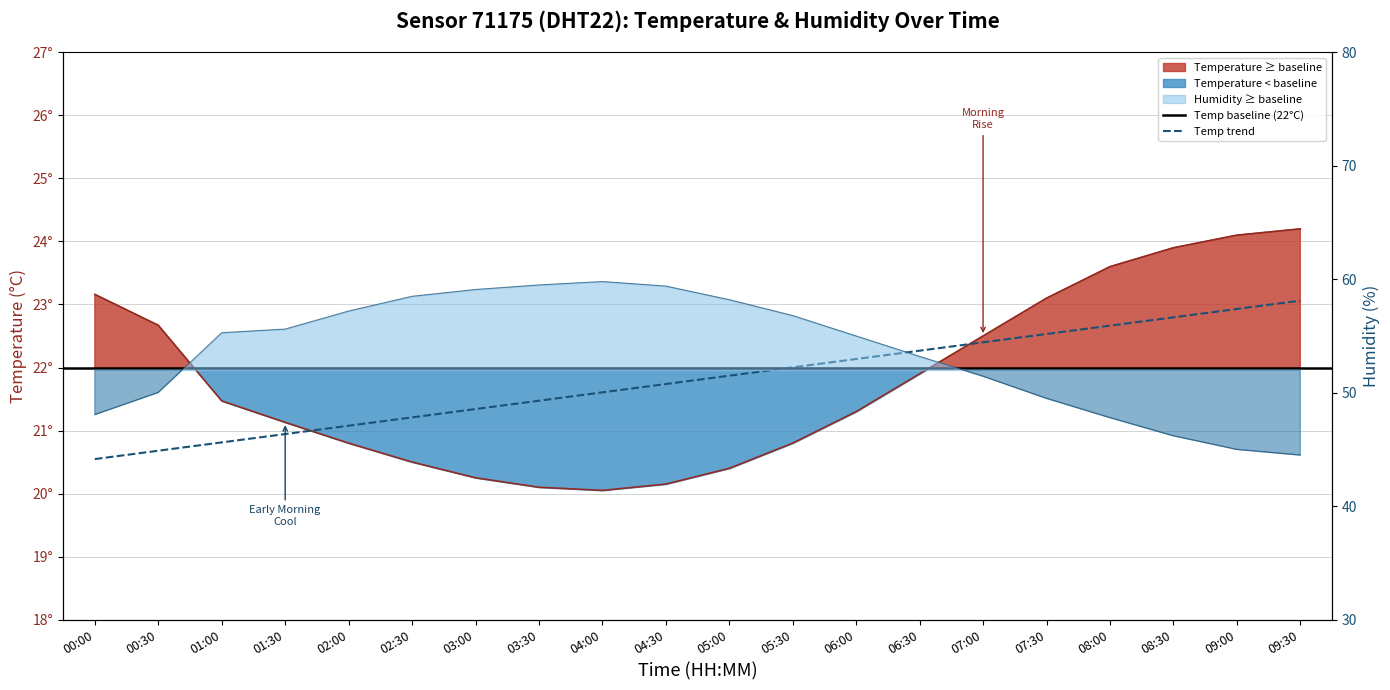

What is the lowest value of the temperature series?

20.1